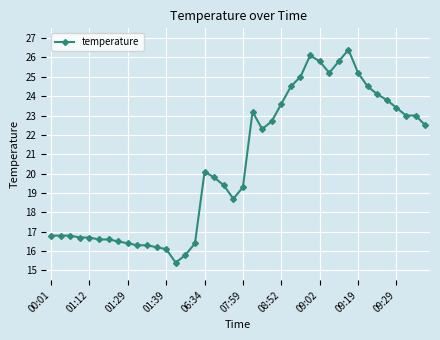

What is the difference between the maximum and minimum values?

11.0